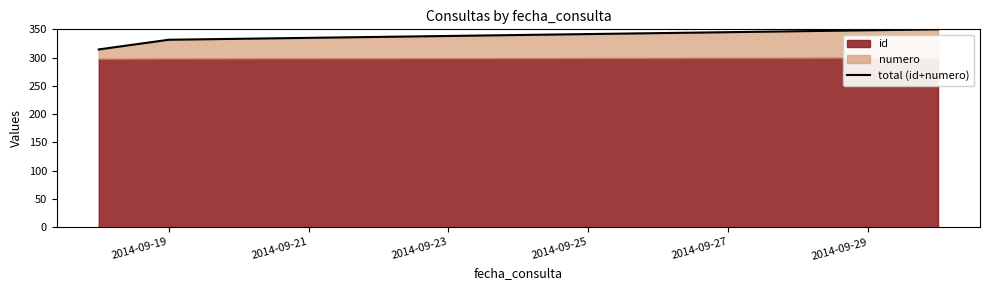

How many data points does each series have?

3